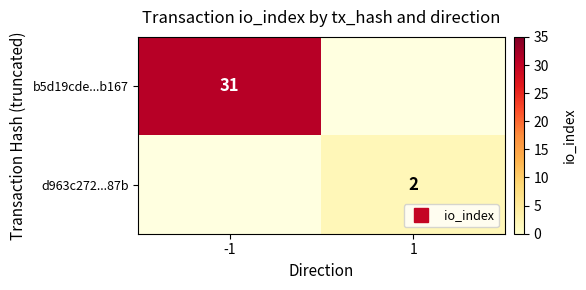

Is the value of d963c272...87b at 1 greater than the value of b5d19cde...b167 at -1?

No